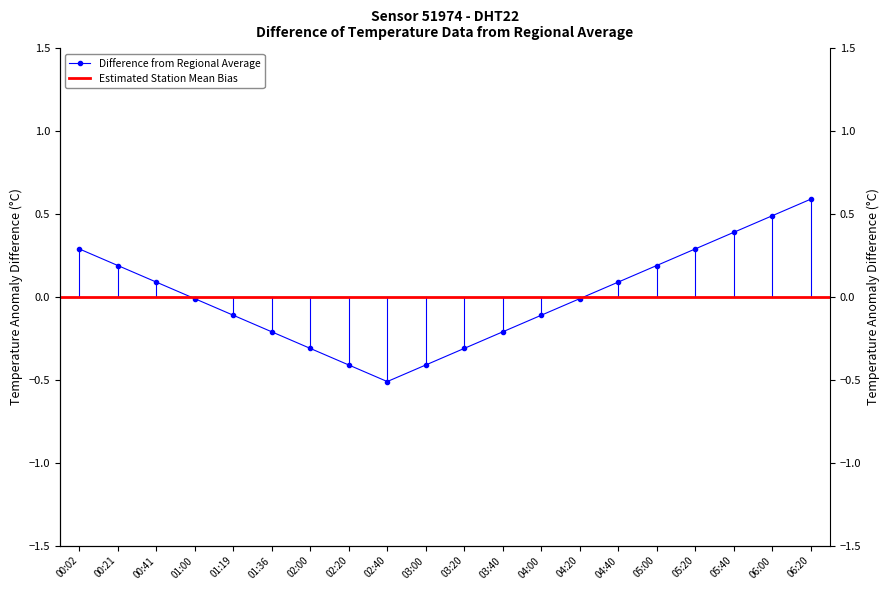

Rank the categories by value from lowest to highest.

02:40, 02:20, 03:00, 02:00, 03:20, 01:36, 03:40, 01:19, 04:00, 01:00, 04:20, 00:41, 04:40, 00:21, 05:00, 00:02, 05:20, 05:40, 06:00, 06:20